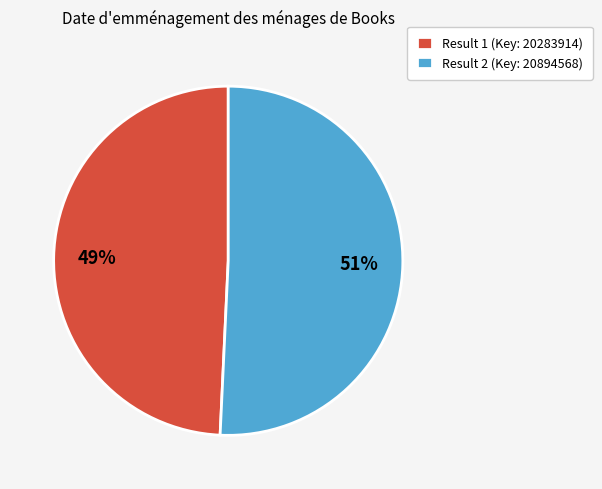

To the nearest percent, what is the combined percentage of Result 2 (Key: 20894568) and Result 1 (Key: 20283914)?

100%